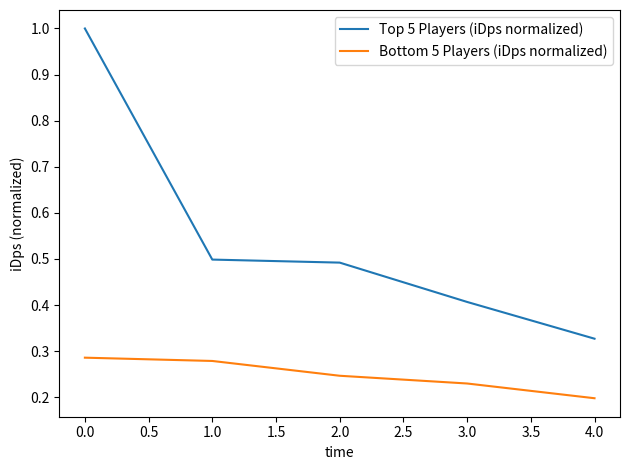

Where is Top 5 Players (iDps normalized) nearest to the value 0?

4.0